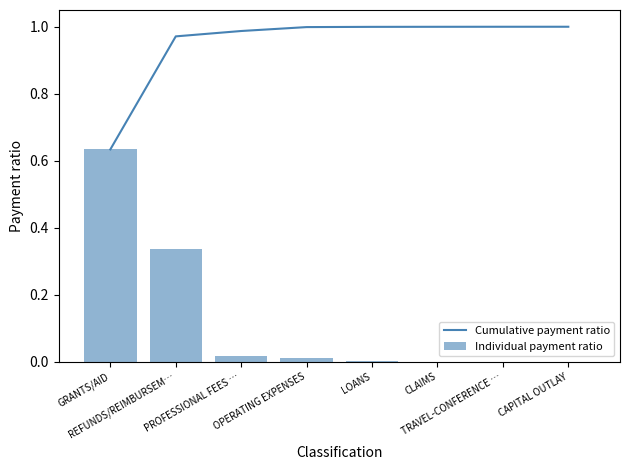

Rank the series at OPERATING EXPENSES from highest to lowest value.

Cumulative payment ratio, Individual payment ratio